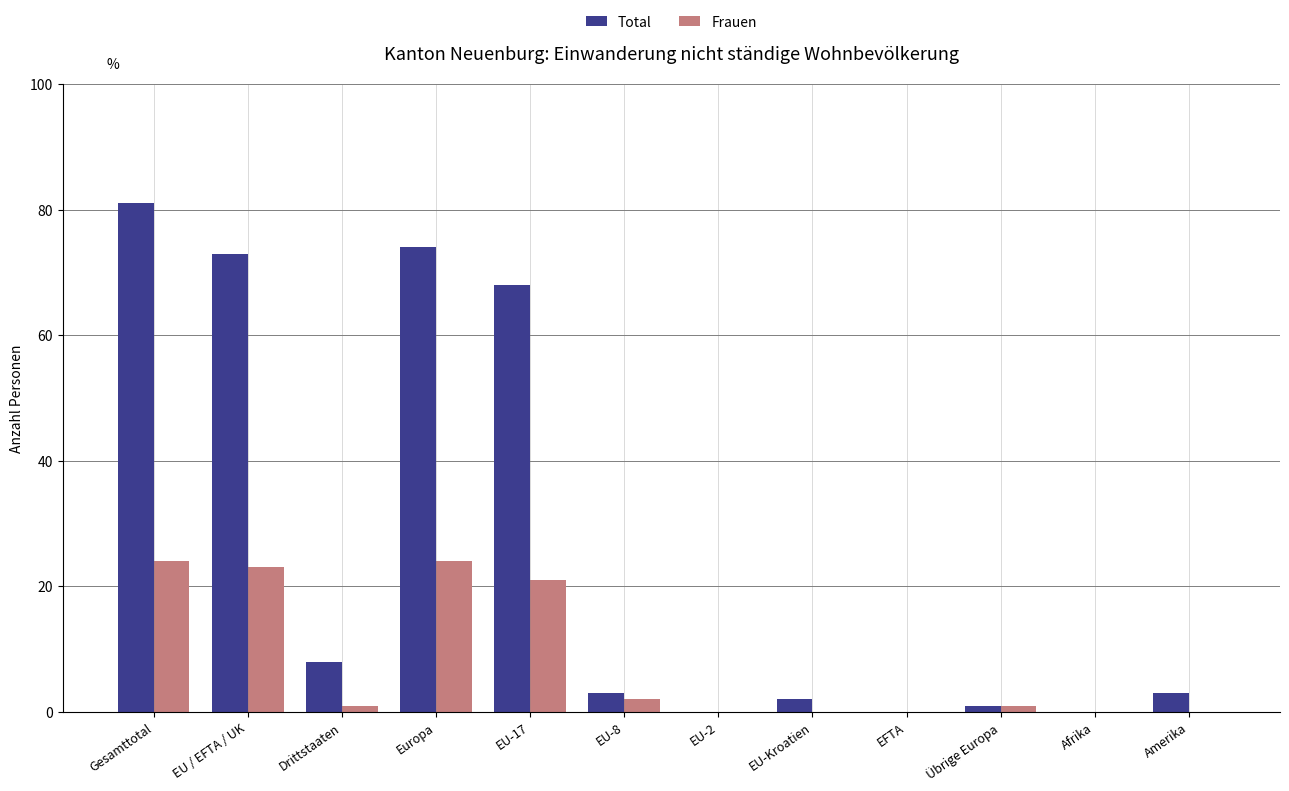

At which label is Total closest to 40?

EU-17